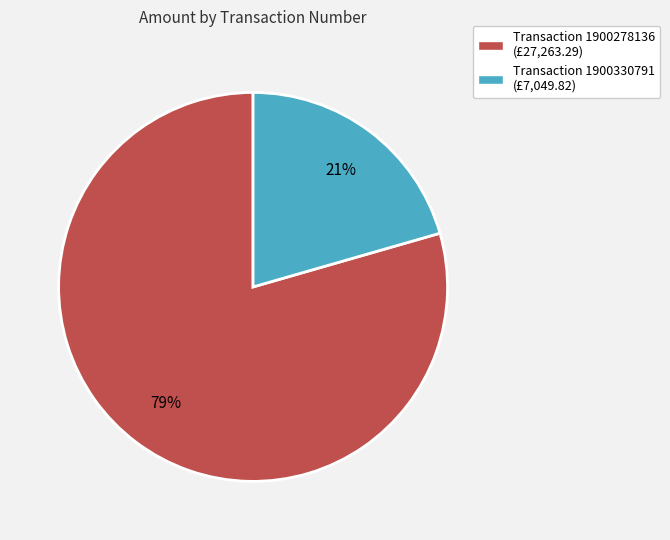

To the nearest percent, what is the combined percentage of Transaction 1900278136 (£27,263.29) and Transaction 1900330791 (£7,049.82)?

100%